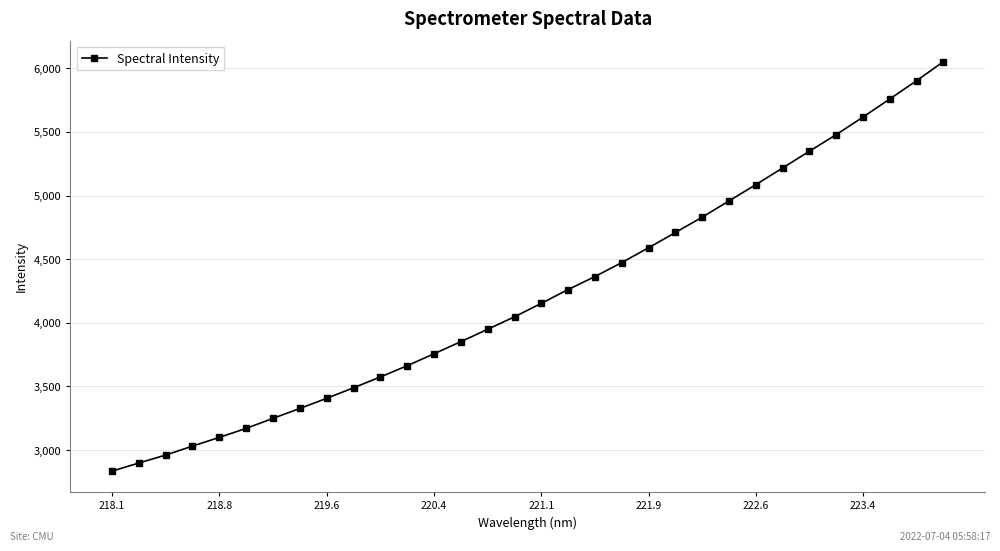

How many data points are less than 4152?

16